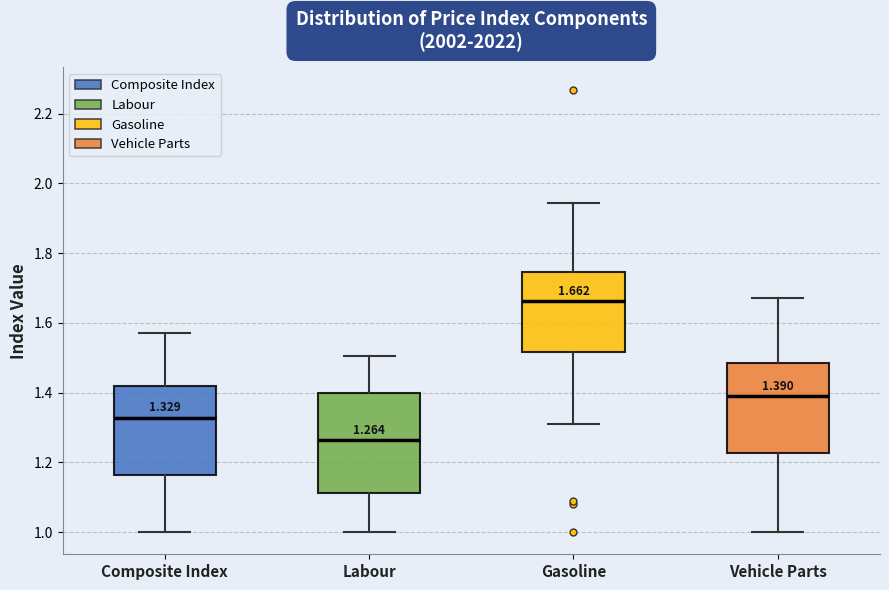

Which box has the lowest median line?

Labour